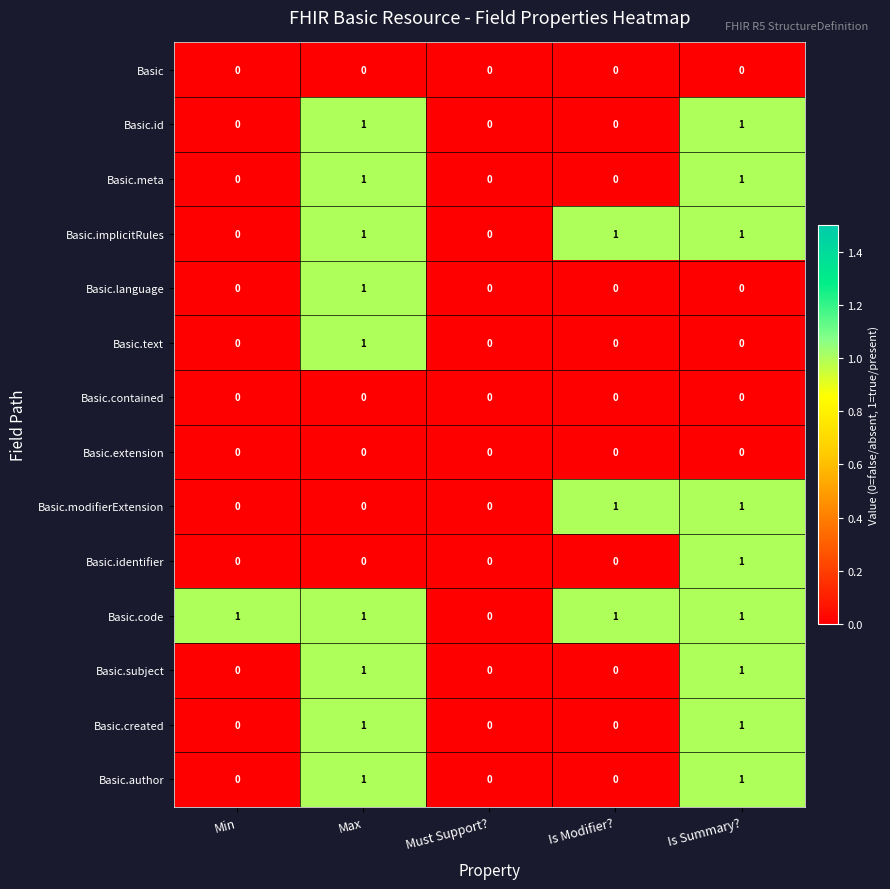

Which series changed the most between Min and Must Support??

Basic.code